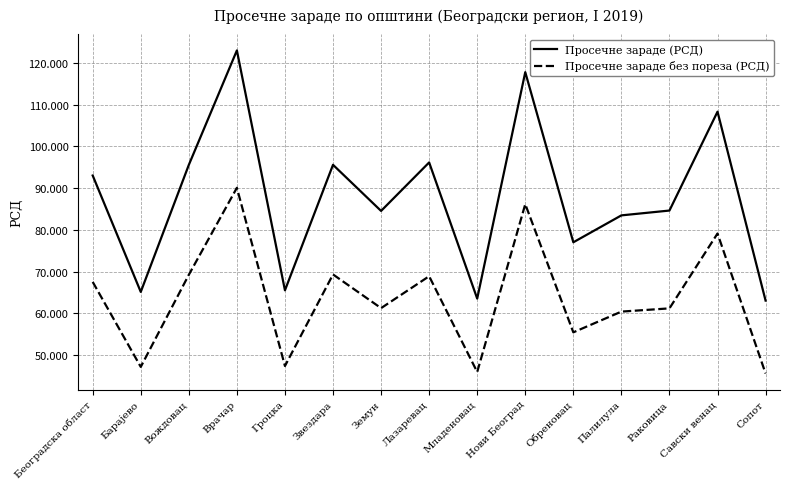

How many interior local valleys does the Просечне зараде (РСД) series have?

5